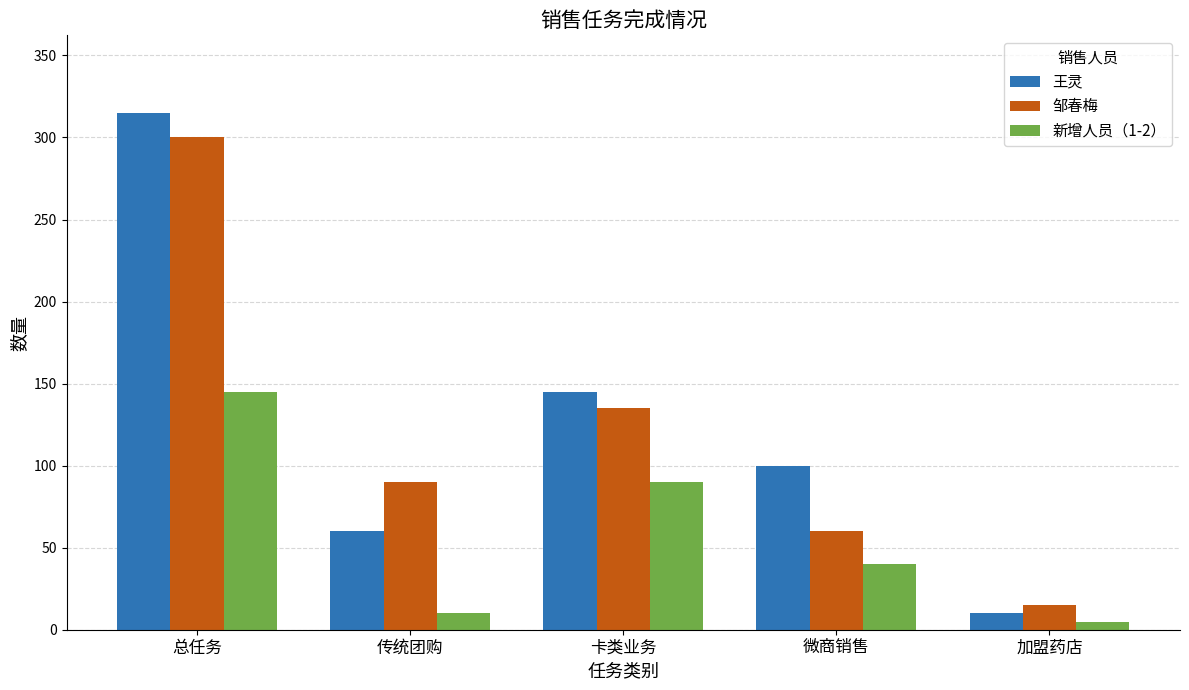

Reading right to left, what are all the values shown in this chart?

王灵: 10	100	145	60	315
邹春梅: 15	60	135	90	300
新增人员（1-2）: 5	40	90	10	145